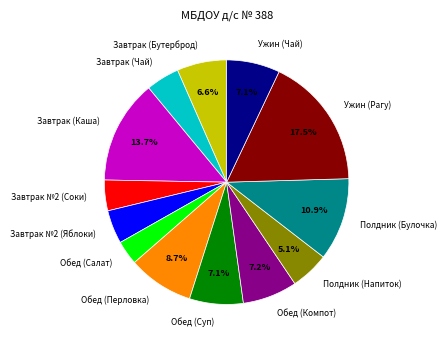

How much of the chart is everything except Полдник (Напиток)?

94.9%